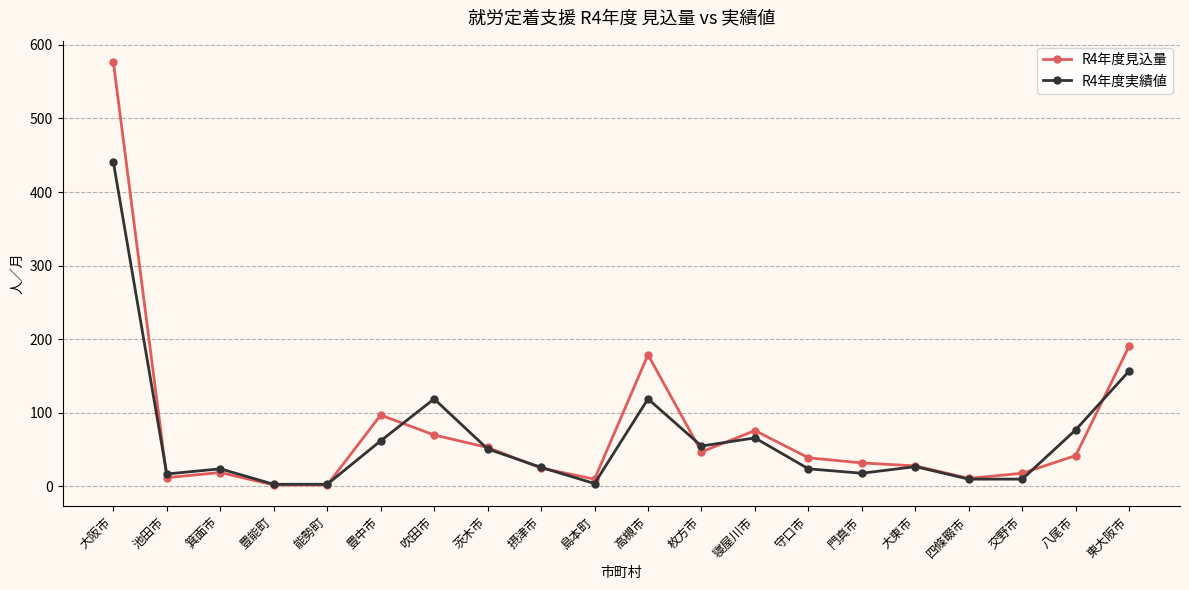

The R4年度実績値 series shows 104 at 八尾市. True or false?

False